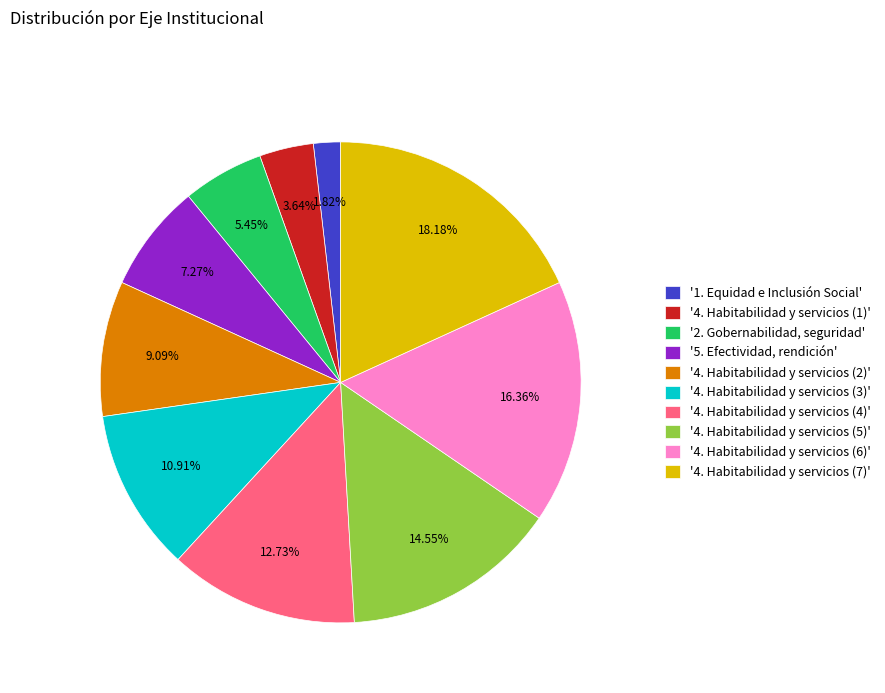

Do '4. Habitabilidad y servicios (6)' and '4. Habitabilidad y servicios (1)' together represent more than half of the pie?

No